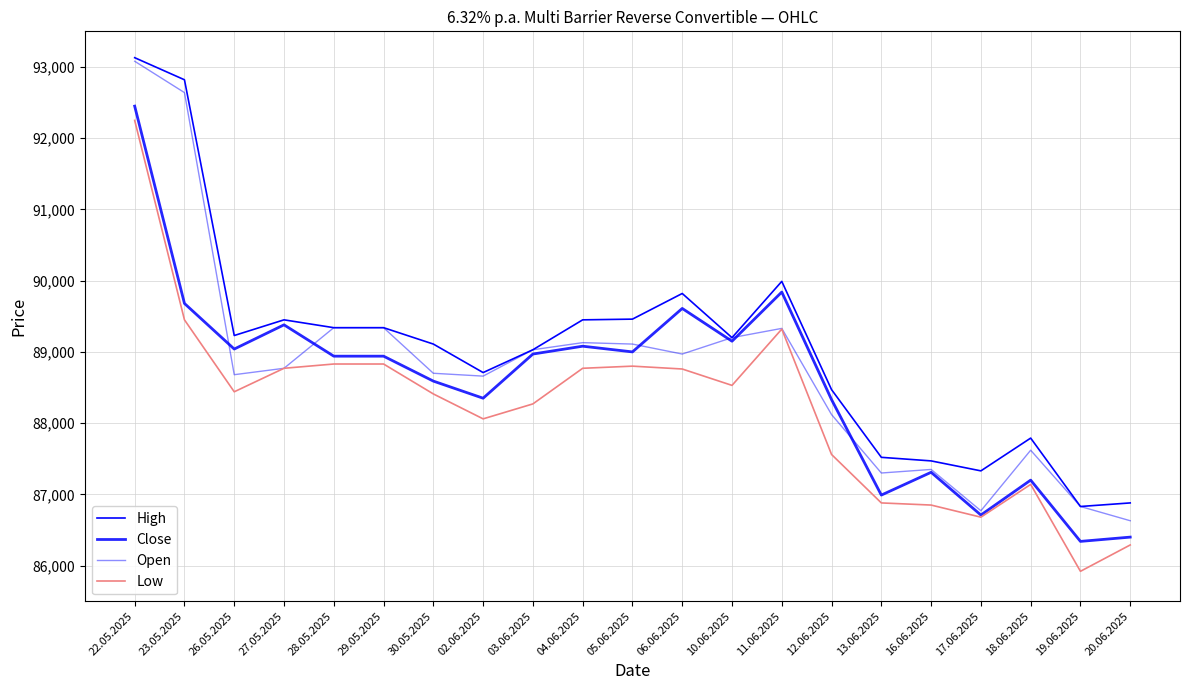

True or false: Close and Low intersect in this chart.

False